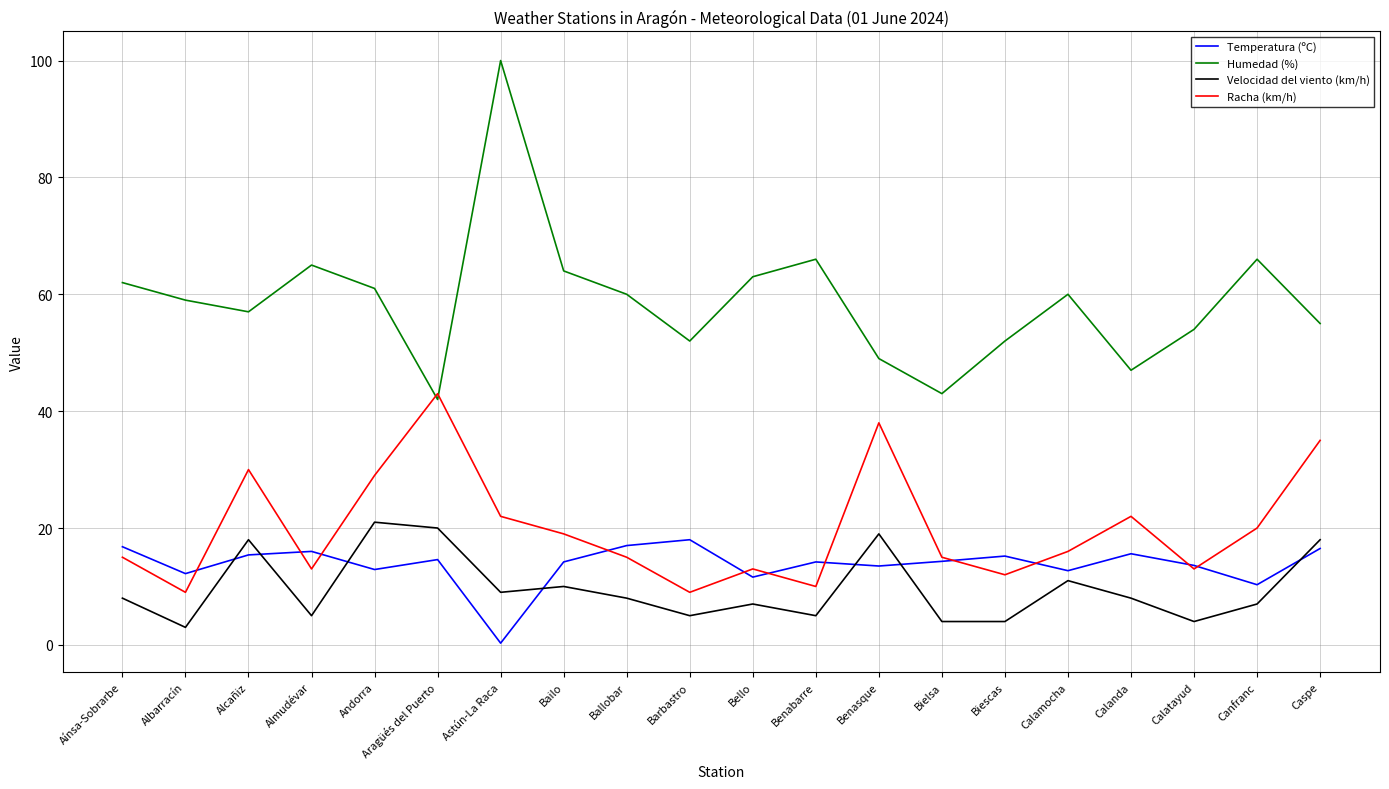

What is the total value across all series at Benasque?

119.5